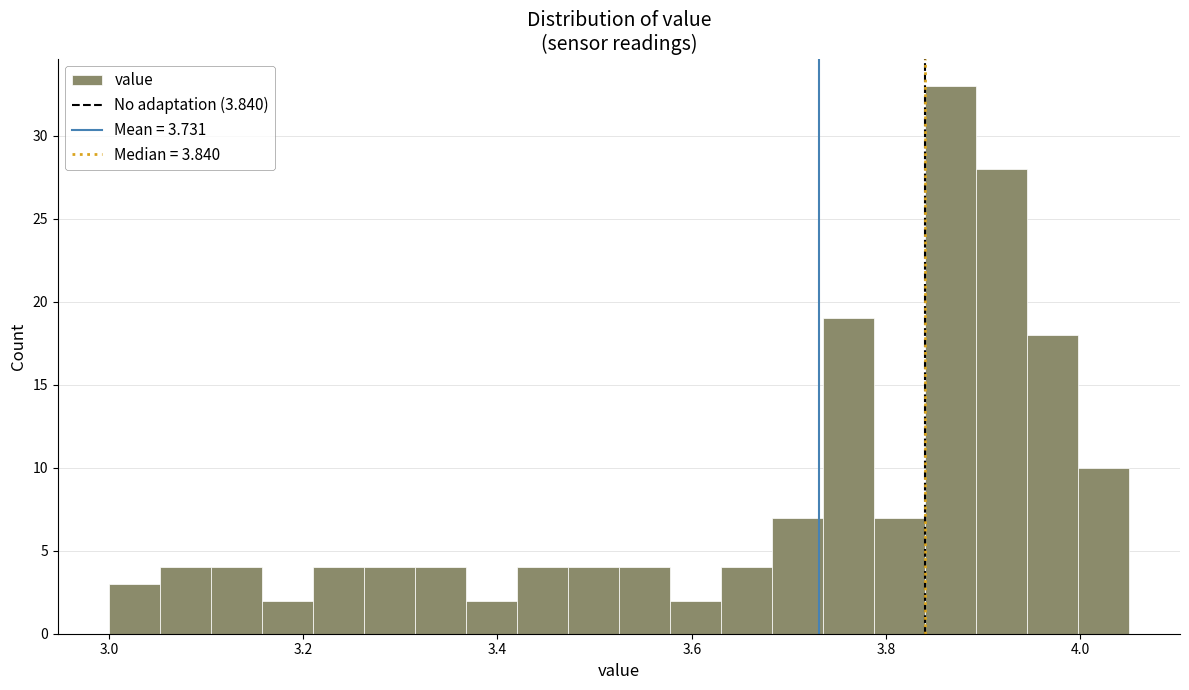

Read against the x-axis, roughly where is the centre of the tallest bar?

3.86